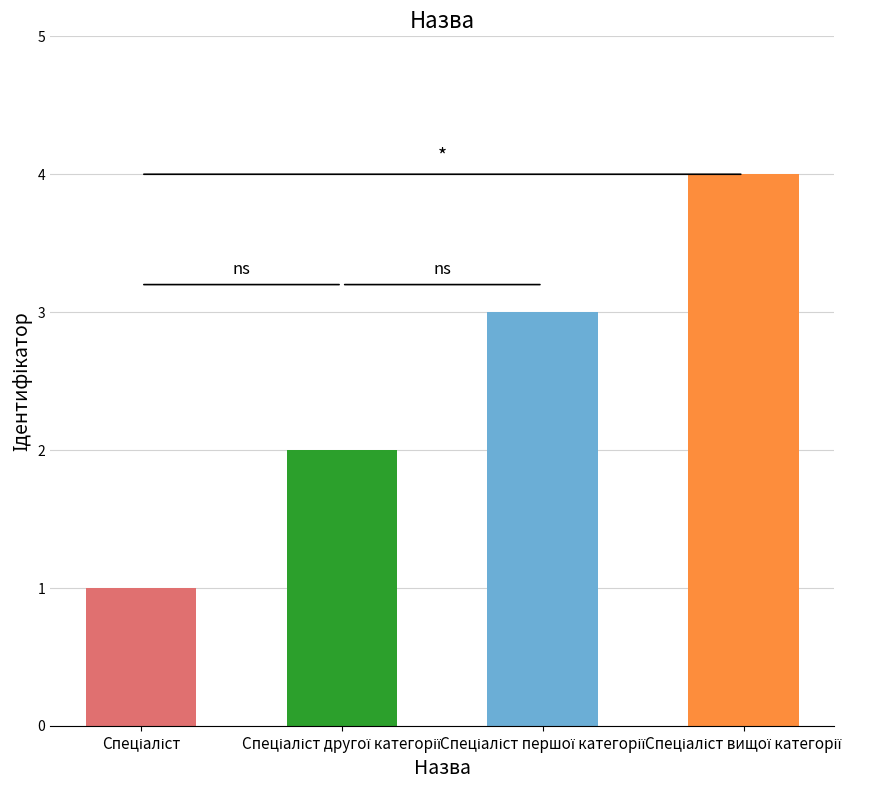

What is the sum of all values?

10